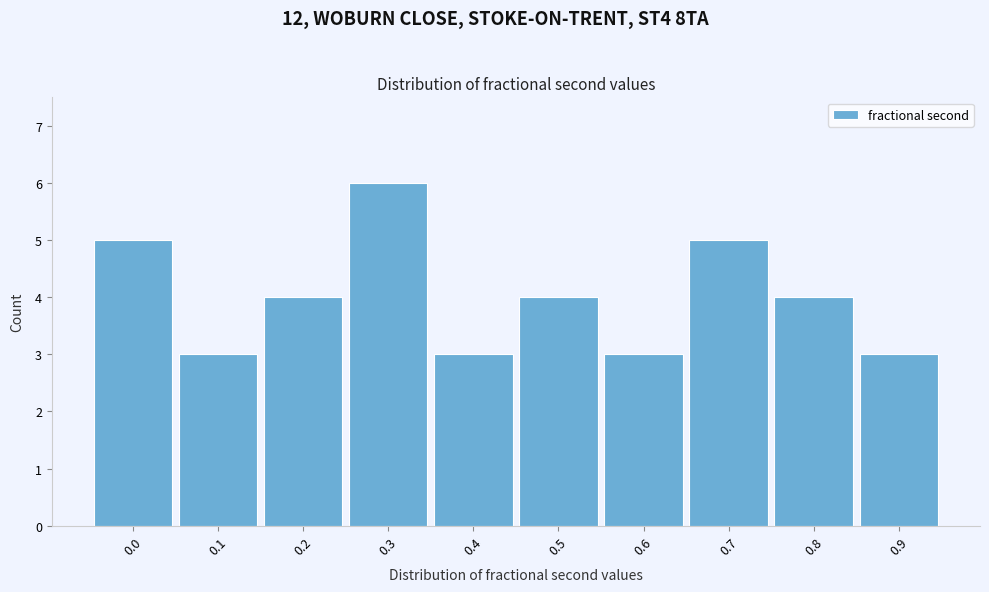

Reading right to left, what are all the values shown in this chart?

3	4	5	3	4	3	6	4	3	5